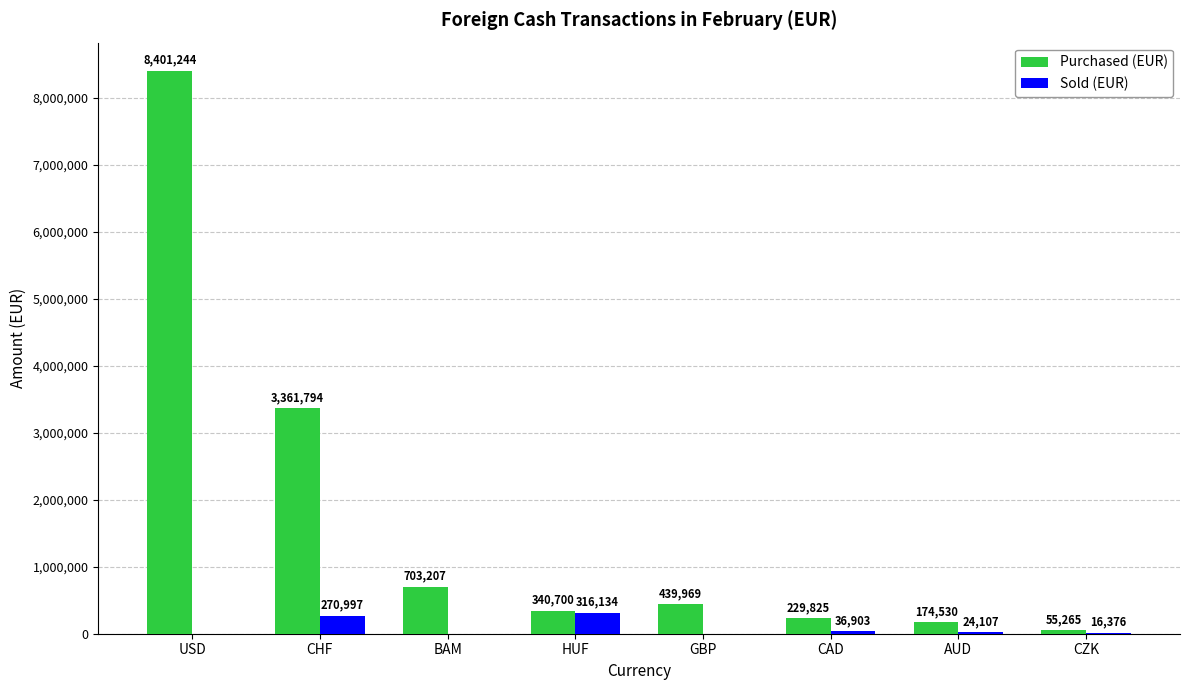

What is the sum of the Purchased (EUR) values at CAD and CZK?

285090